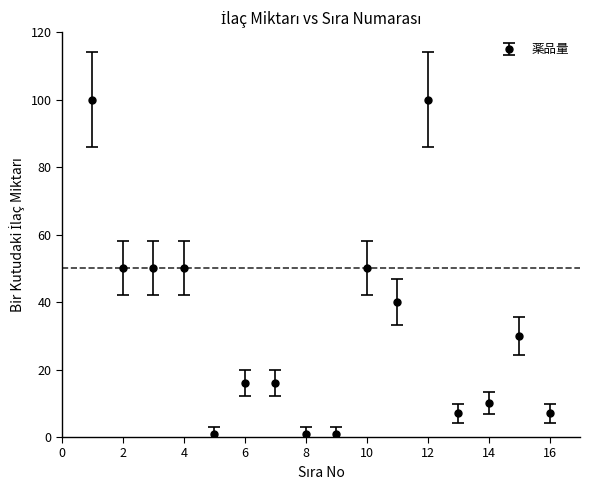

What is the sum of all values?

529